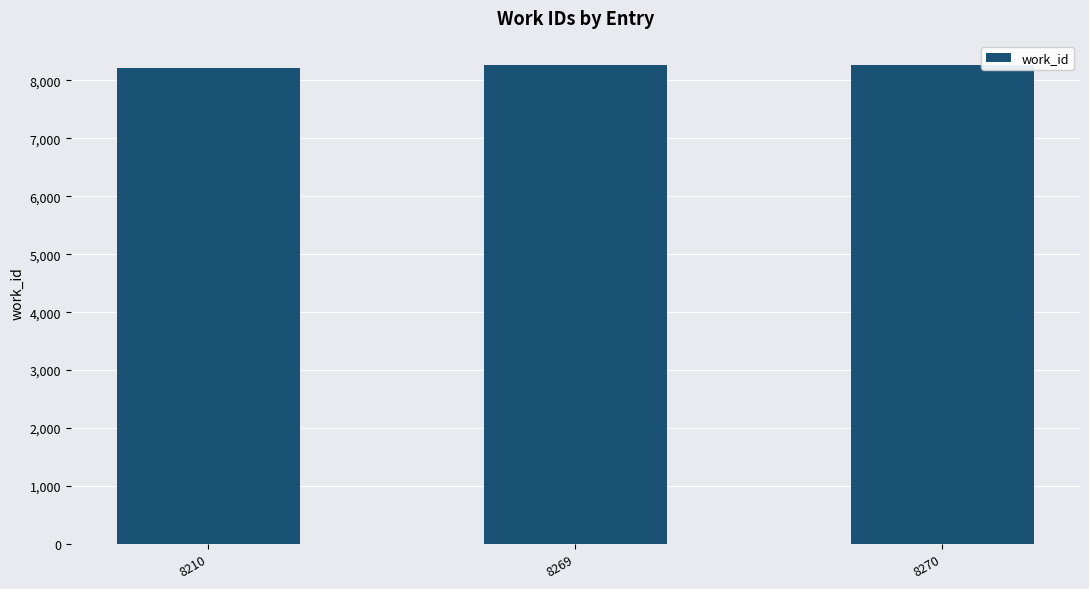

What is the sum of all values?

24749